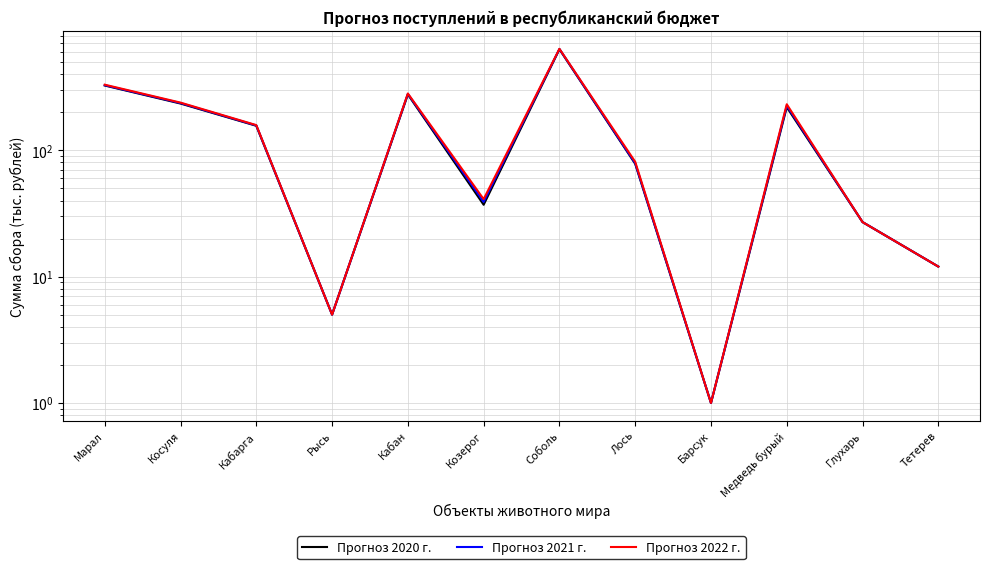

What is the difference between the maximum and minimum values in the Прогноз 2021 г. series?

631